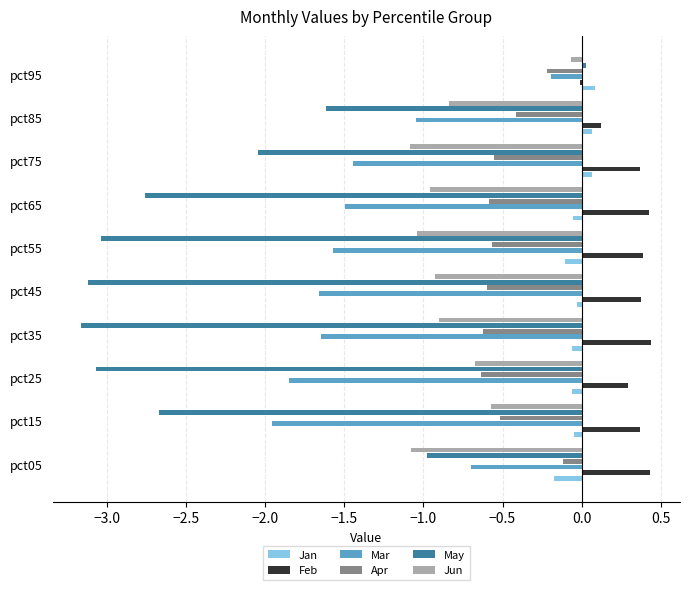

Which category has the lowest value in the Feb series?

pct95